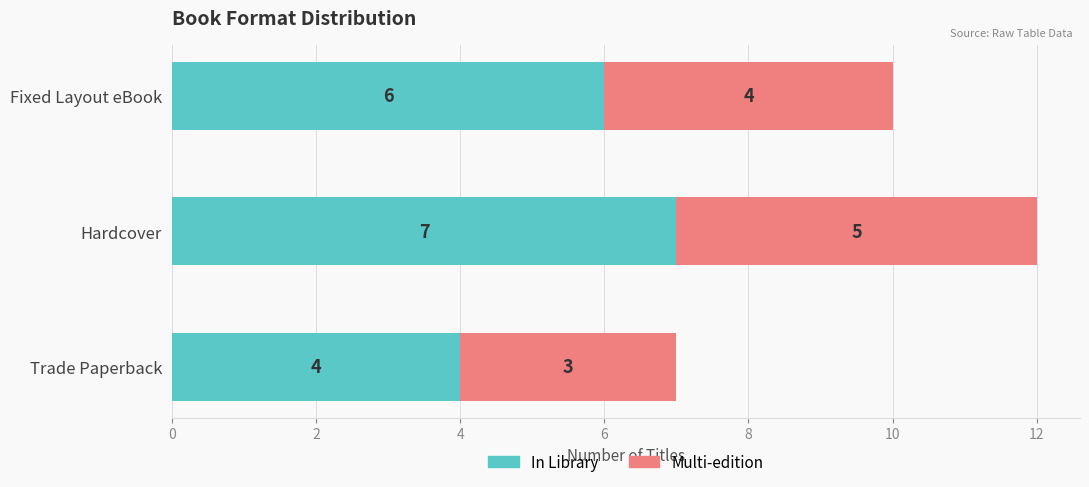

At which category is the sum across all series the highest?

Hardcover